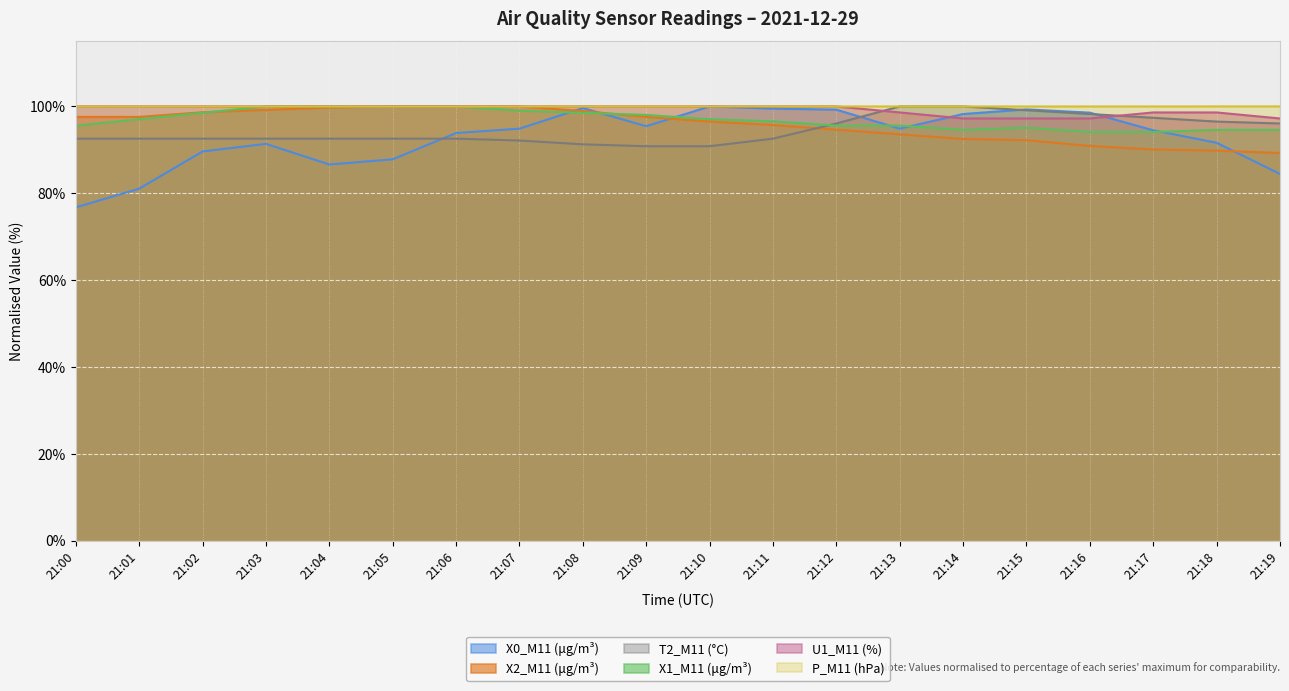

Reading left to right, extract all data points from this chart.

X0_M11 (μg/m³): 21:00=76.8	21:01=81.1	21:02=89.6	21:03=91.4	21:04=86.6	21:05=87.8	21:06=93.9	21:07=94.9	21:08=99.6	21:09=95.4	21:10=100.0	21:11=99.5	21:12=99.2	21:13=94.9	21:14=98.2	21:15=99.3	21:16=98.6	21:17=94.5	21:18=91.6	21:19=84.4
X2_M11 (μg/m³): 21:00=97.6	21:01=97.6	21:02=98.7	21:03=99.2	21:04=99.7	21:05=100.0	21:06=100.0	21:07=100.0	21:08=98.9	21:09=97.6	21:10=96.5	21:11=95.7	21:12=94.6	21:13=93.6	21:14=92.5	21:15=92.2	21:16=90.9	21:17=90.1	21:18=89.8	21:19=89.3
T2_M11 (°C): 21:00=92.6	21:01=92.6	21:02=92.6	21:03=92.6	21:04=92.6	21:05=92.6	21:06=92.6	21:07=92.1	21:08=91.3	21:09=90.8	21:10=90.8	21:11=92.6	21:12=96.1	21:13=100.0	21:14=100.0	21:15=99.1	21:16=98.3	21:17=97.4	21:18=96.5	21:19=96.1
X1_M11 (μg/m³): 21:00=95.6	21:01=97.1	21:02=98.5	21:03=100.0	21:04=100.0	21:05=100.0	21:06=100.0	21:07=99.0	21:08=98.5	21:09=98.0	21:10=97.1	21:11=96.6	21:12=95.6	21:13=95.6	21:14=94.6	21:15=95.1	21:16=94.1	21:17=94.1	21:18=94.6	21:19=94.6
U1_M11 (%): 21:00=100.0	21:01=100.0	21:02=100.0	21:03=100.0	21:04=100.0	21:05=100.0	21:06=100.0	21:07=100.0	21:08=100.0	21:09=100.0	21:10=100.0	21:11=100.0	21:12=100.0	21:13=98.6	21:14=97.2	21:15=97.2	21:16=97.2	21:17=98.6	21:18=98.6	21:19=97.2
P_M11 (hPa): 21:00=100.0	21:01=100.0	21:02=100.0	21:03=100.0	21:04=100.0	21:05=100.0	21:06=100.0	21:07=100.0	21:08=100.0	21:09=100.0	21:10=100.0	21:11=100.0	21:12=100.0	21:13=100.0	21:14=100.0	21:15=100.0	21:16=100.0	21:17=100.0	21:18=100.0	21:19=100.0